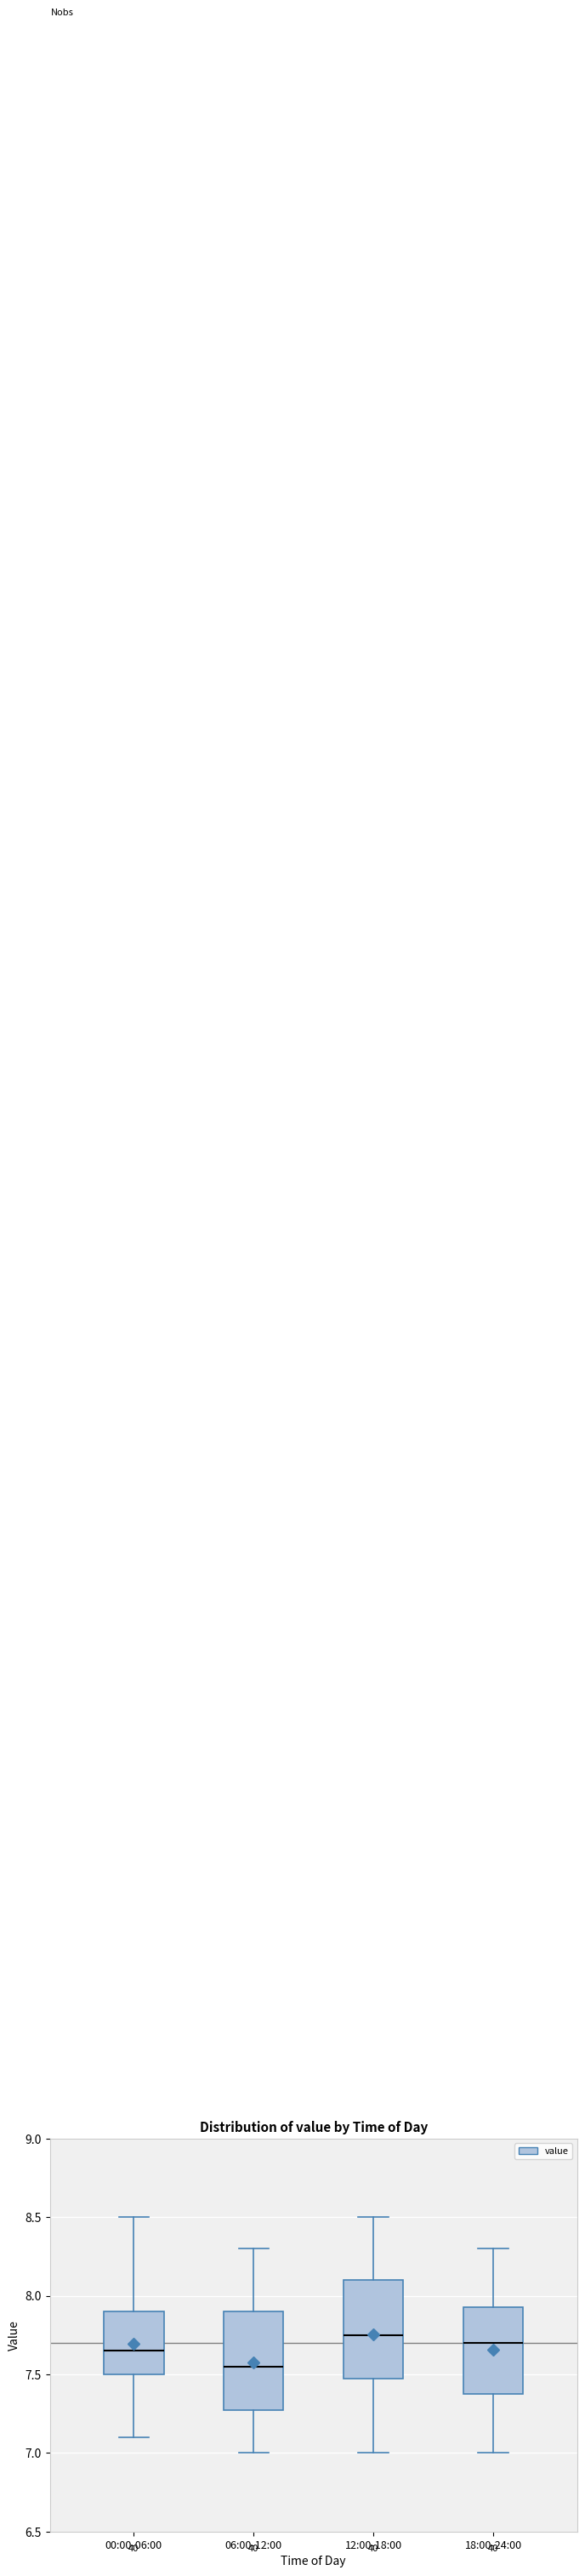

Reading left to right, transcribe this box plot: for each box, give where its median line is, the range the box spans, and where its two whiskers end, as read against the y-axis. The values are not printed on the chart, so give them approximately, as read against the axis.

00:00-06:00: median 7.65, box 7.50 to 7.90, whiskers 7.10 to 8.50
06:00-12:00: median 7.55, box 7.30 to 7.90, whiskers 7.00 to 8.30
12:00-18:00: median 7.75, box 7.50 to 8.10, whiskers 7.00 to 8.50
18:00-24:00: median 7.70, box 7.40 to 7.95, whiskers 7.00 to 8.30